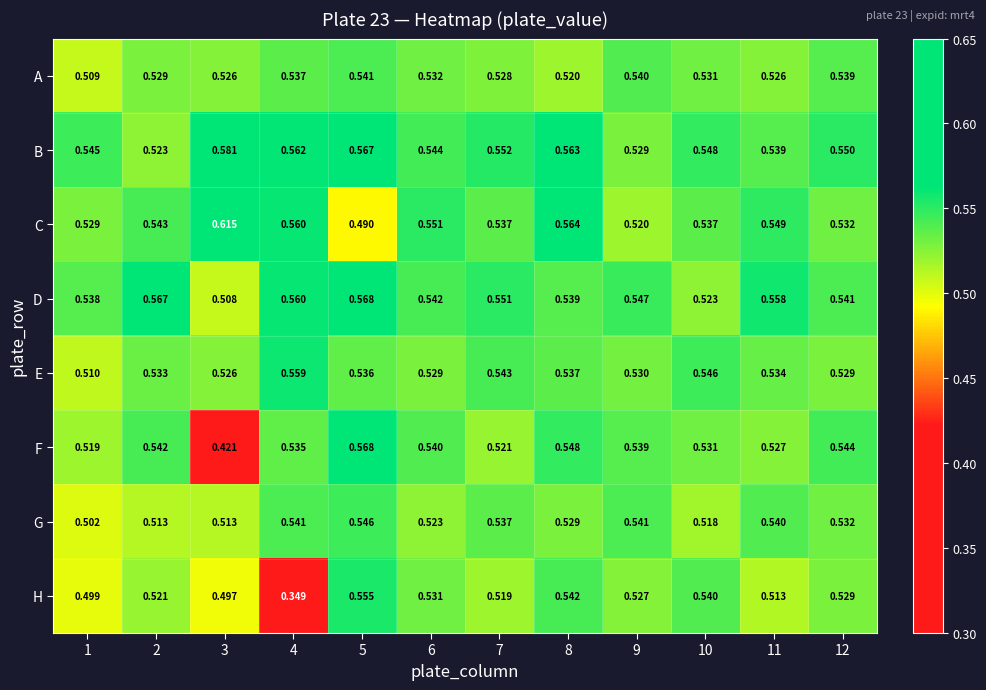

Which series changed the most between 8 and 12?

C